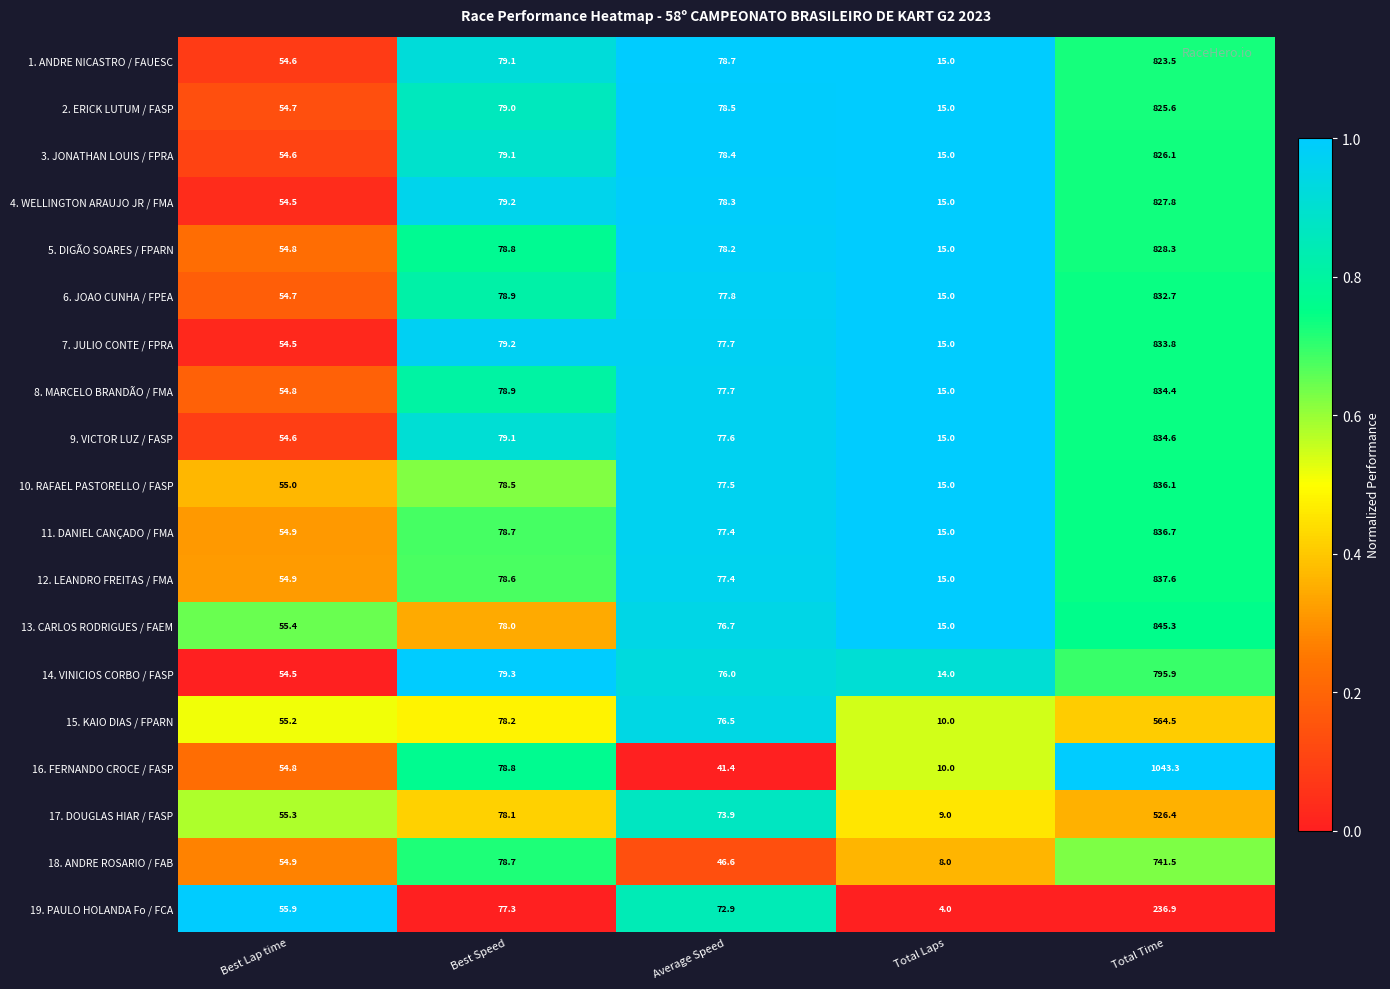

Is it true that 10. RAFAEL PASTORELLO / FASP equals 77.5 at Average Speed?

True